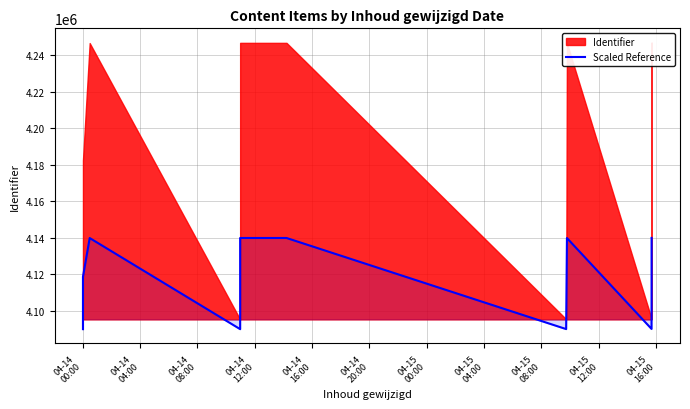

How many lines are shown in the chart?

1